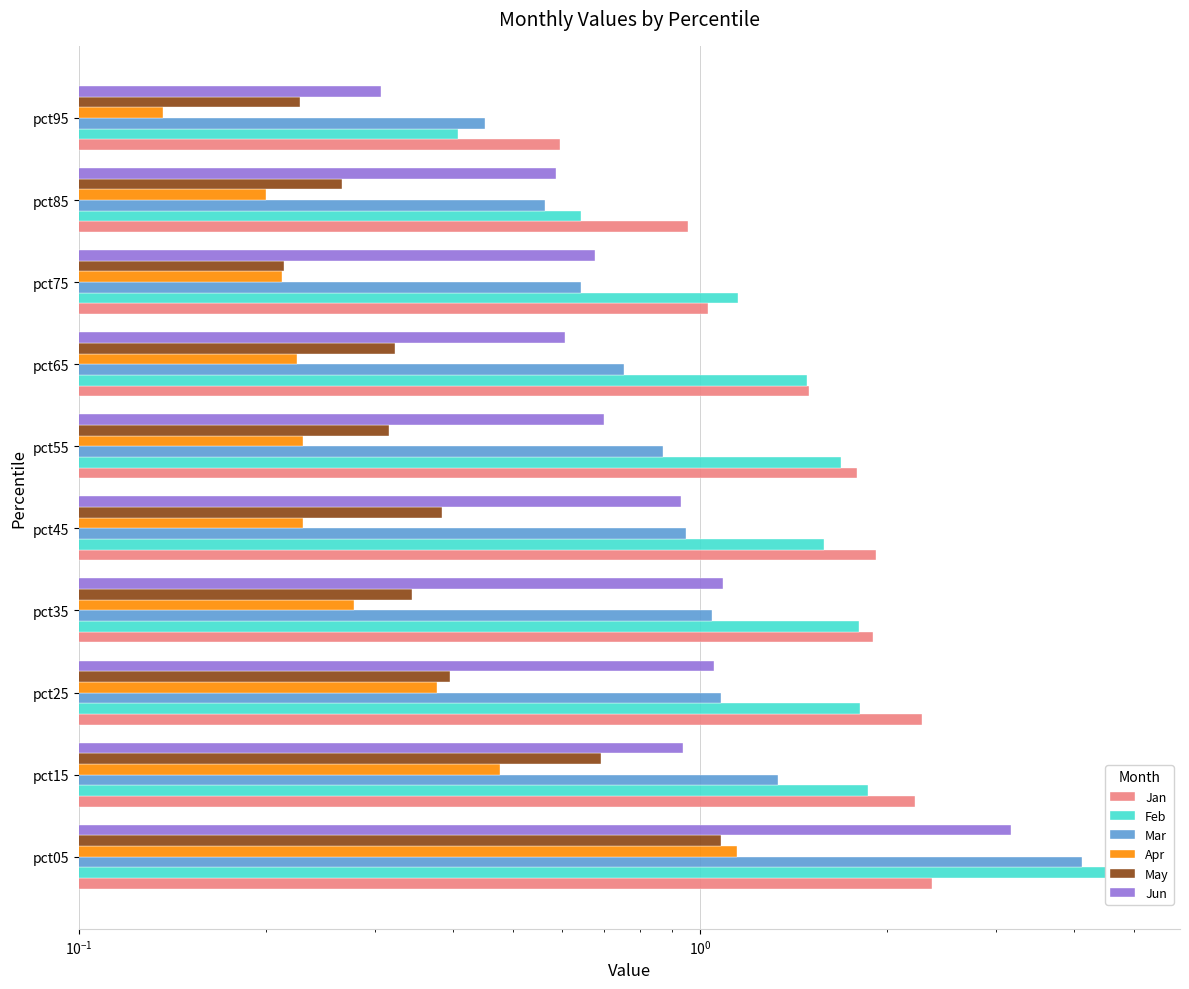

At which category does the chart reach its minimum across all series?

pct95